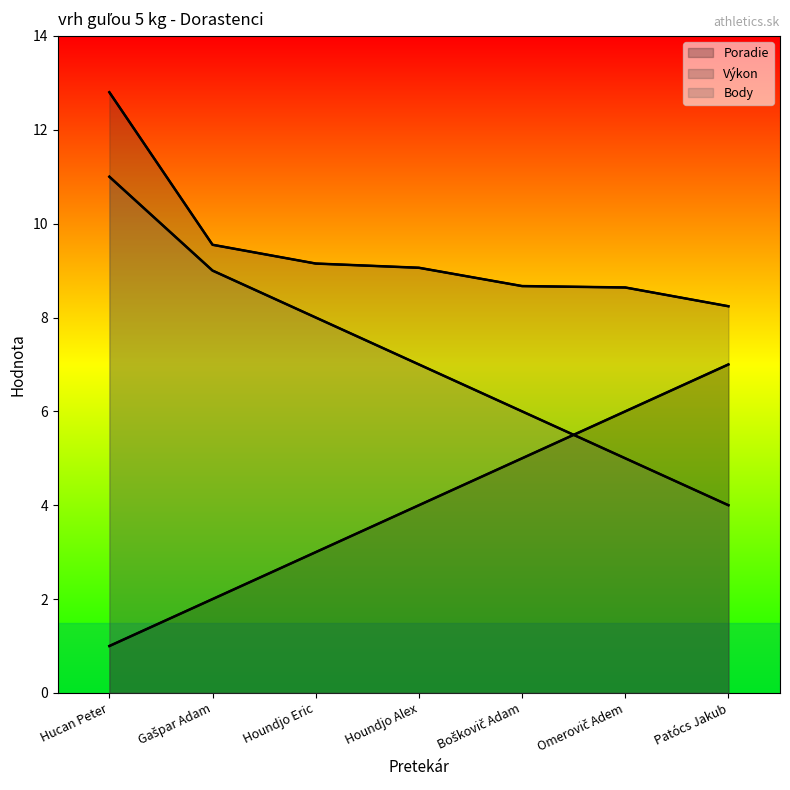

Count the Body values in the range 5 to 9.

5